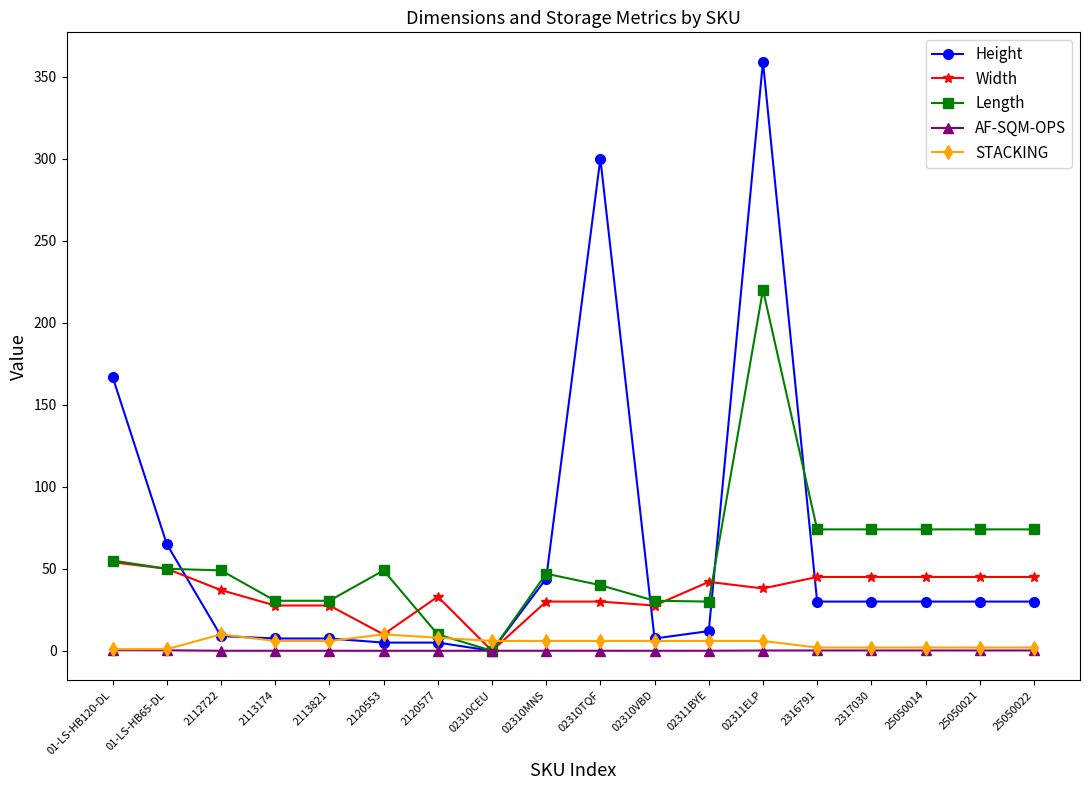

True or false: Length has more than 2 points higher than both neighbors.

True